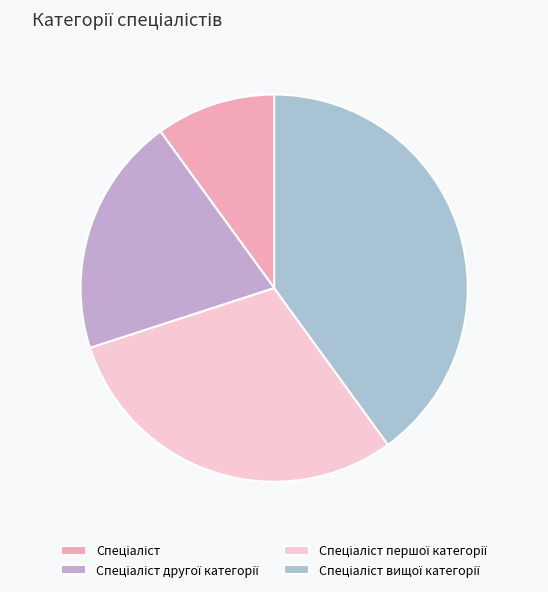

To the nearest percent, what portion does Спеціаліст другої категорії represent?

20%